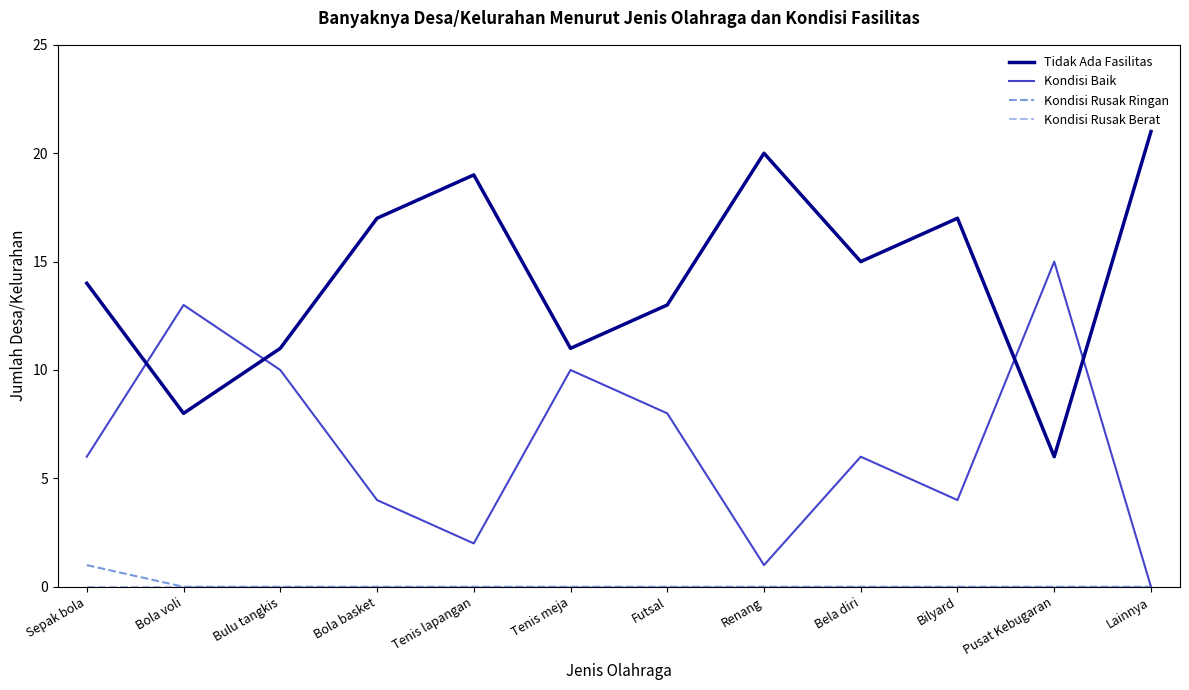

Which series has the largest total across all categories?

Tidak Ada Fasilitas